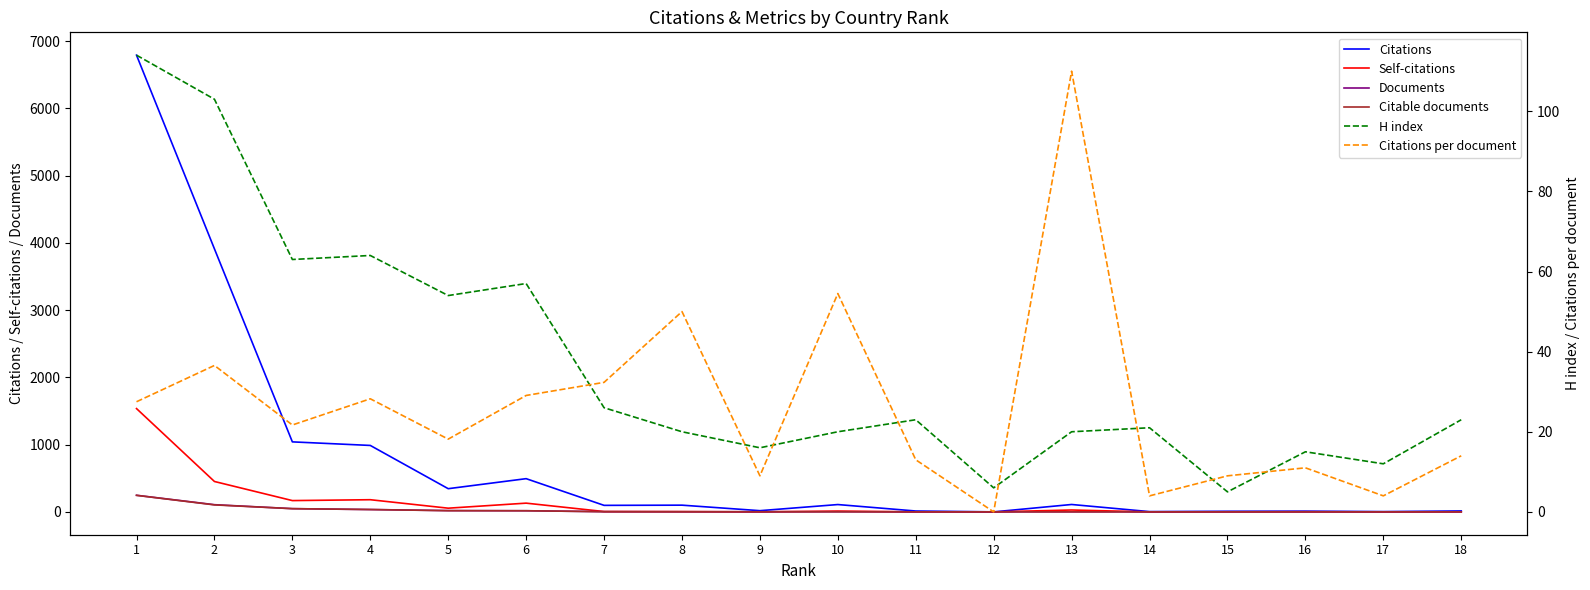

What is the total value across all series at 6?

744.1